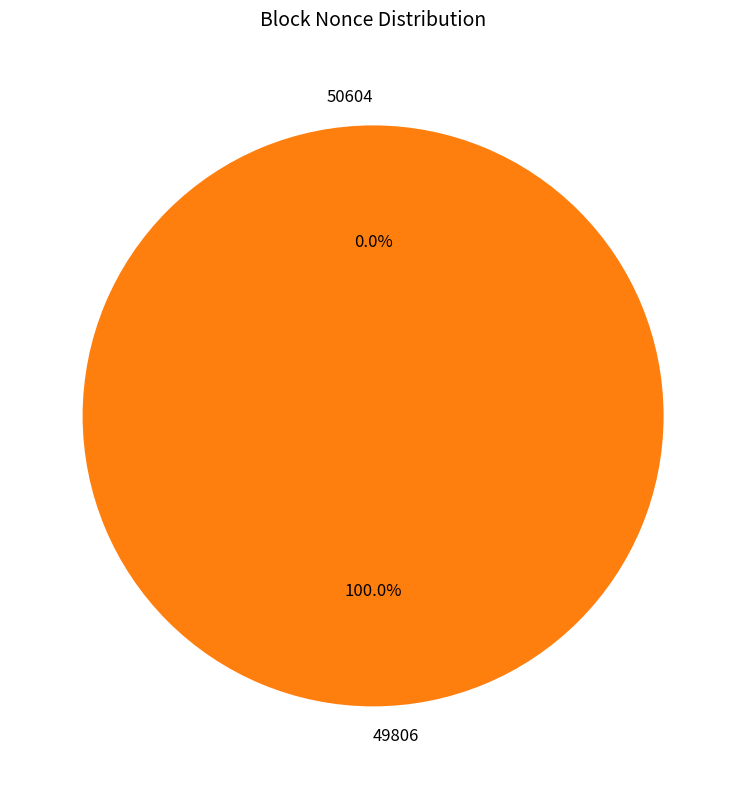

Which slice is the smallest?

50604